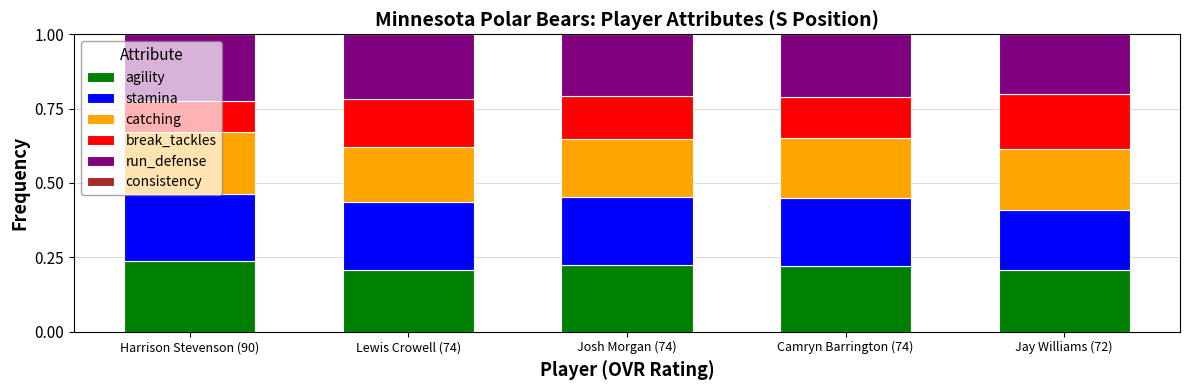

How many agility values are between 0 and 1?

5